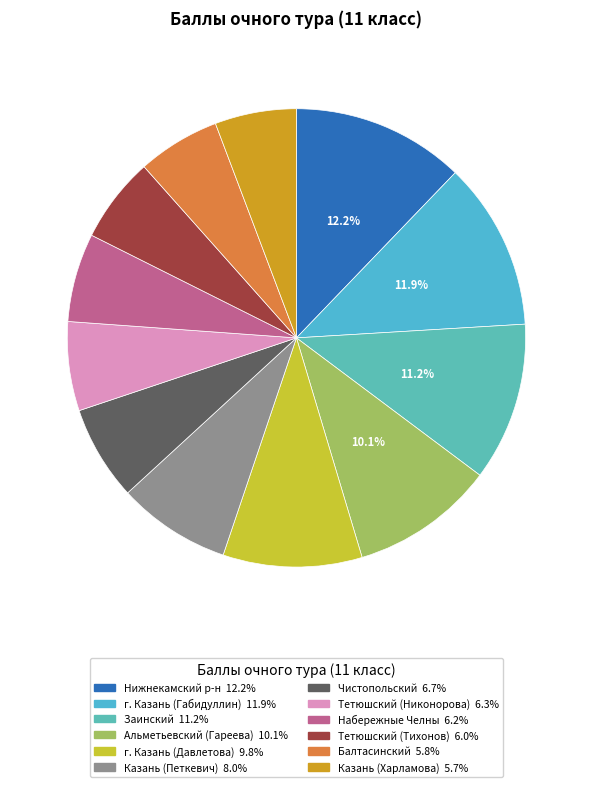

What percentage do Балтасинский and Альметьевский (Гареева) together represent?

16.0%